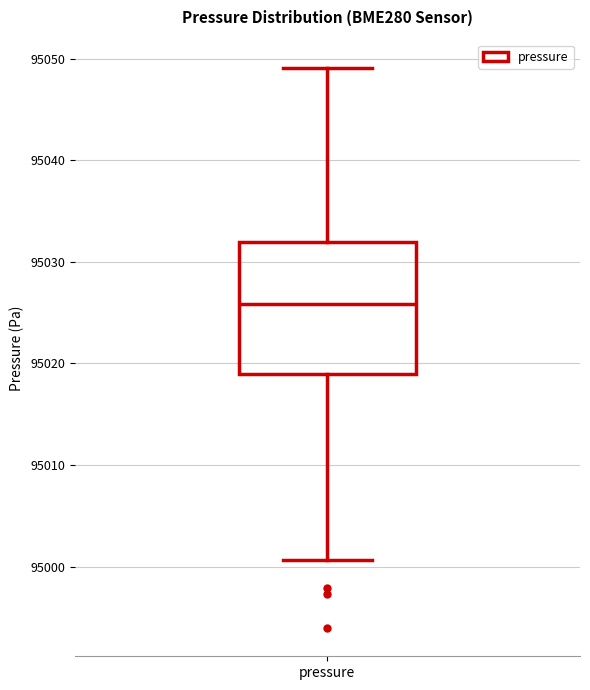

Where does the upper whisker of the box for pressure end on the y-axis? The values are not printed on the chart, so give them approximately, as read against the axis.

95049